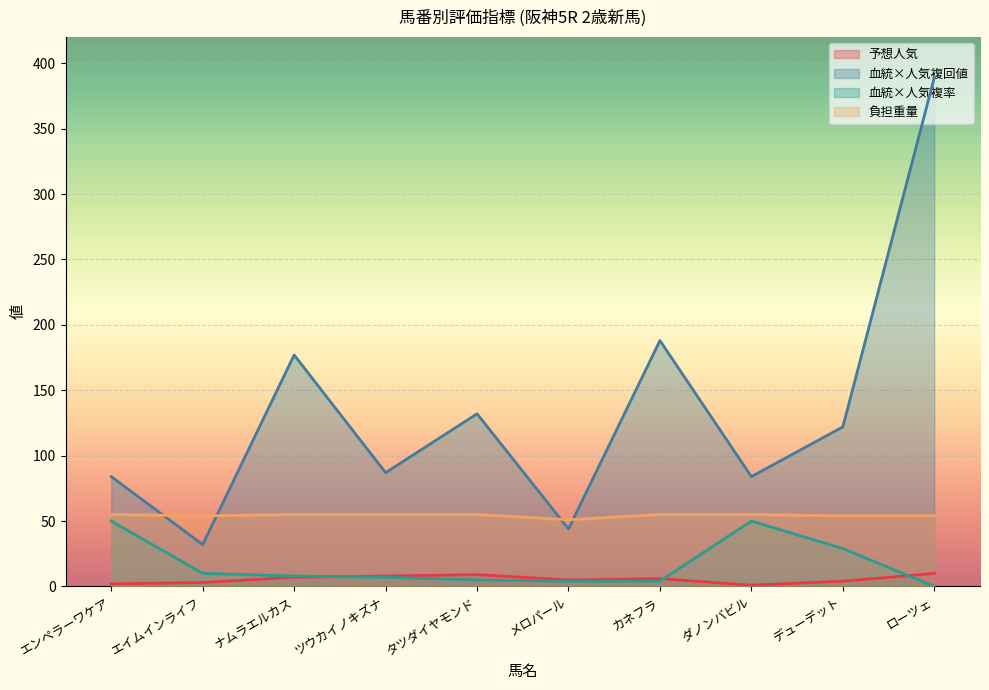

What are all the series names shown in the legend?

予想人気, 血統×人気複回値, 血統×人気複率, 負担重量